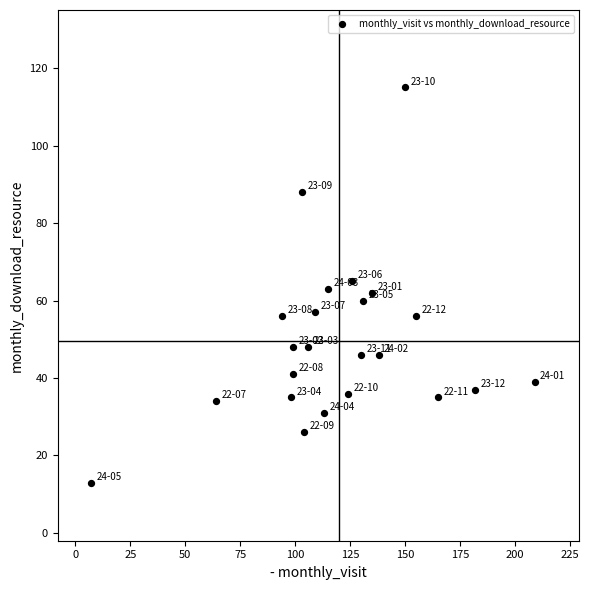

What is the range of X values (max minus min)?

202